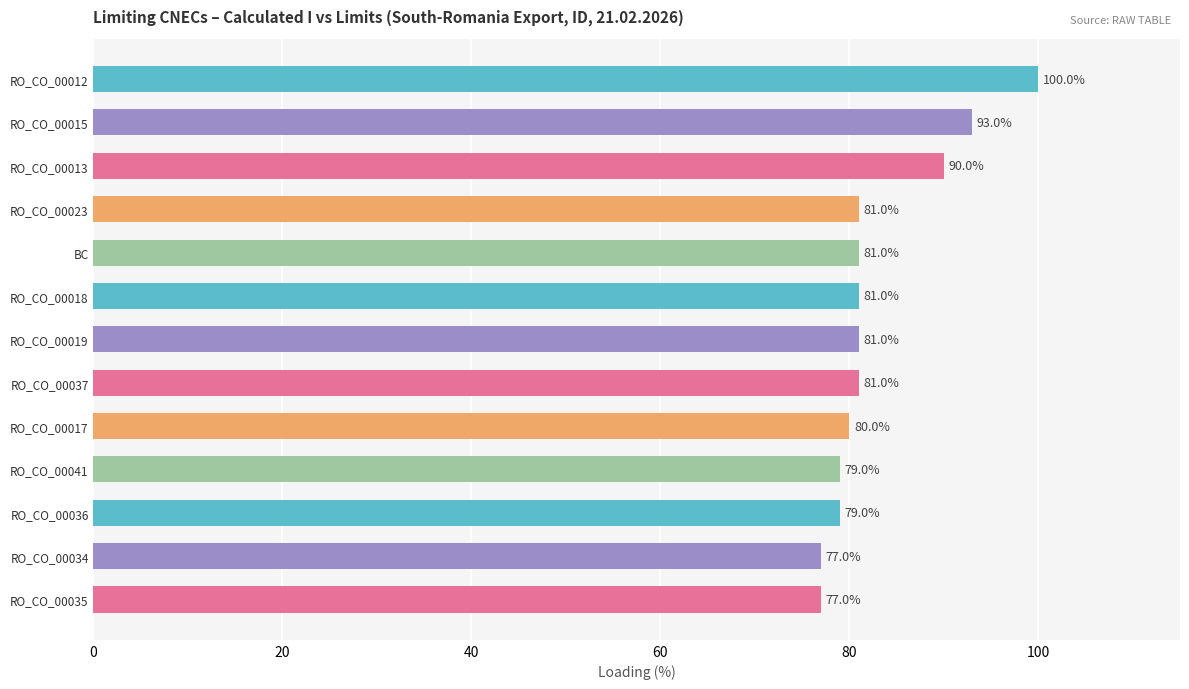

What is the label of the 4th bar from the bottom?

RO_CO_00041